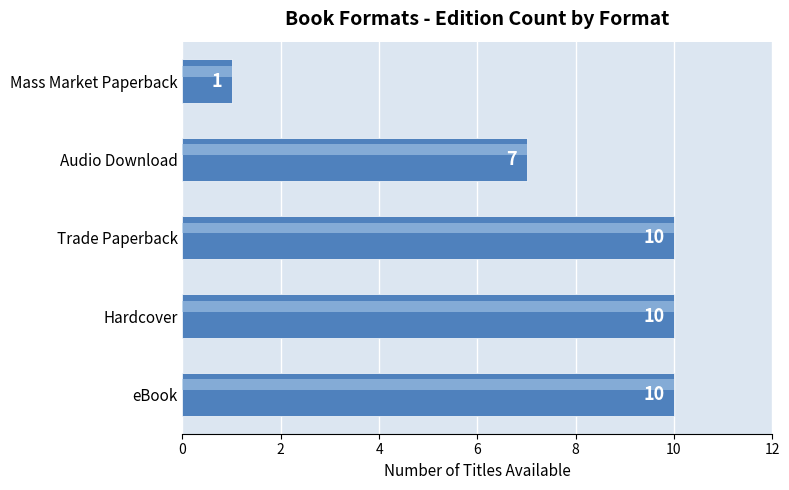

How many data points are less than 10?

2